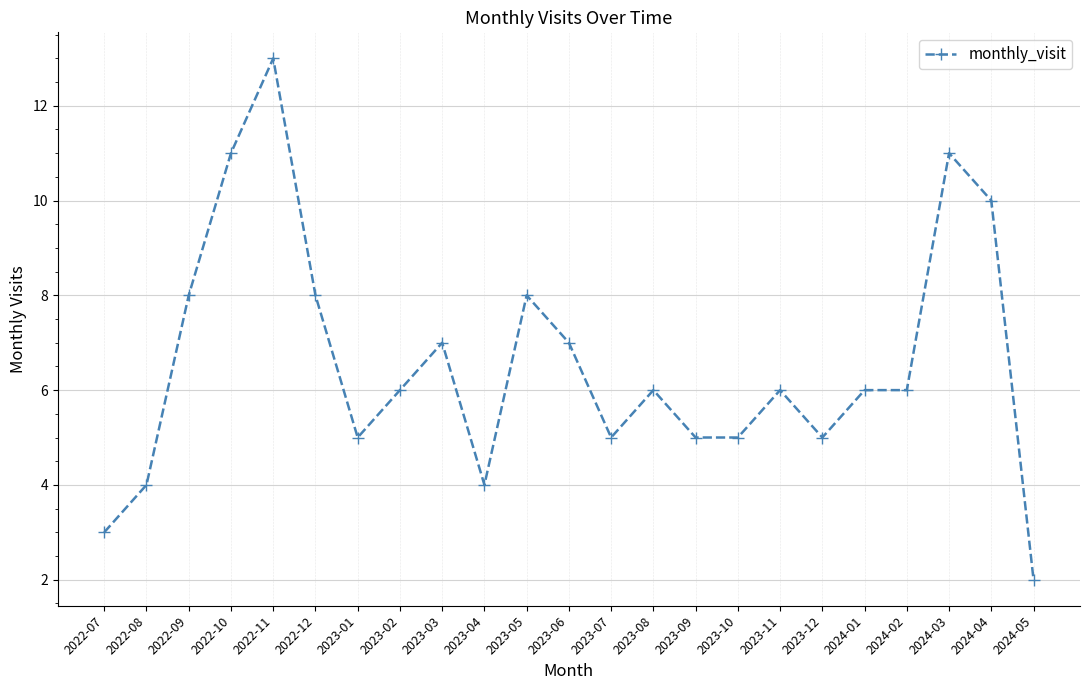

What position from the left is 2022-12?

6